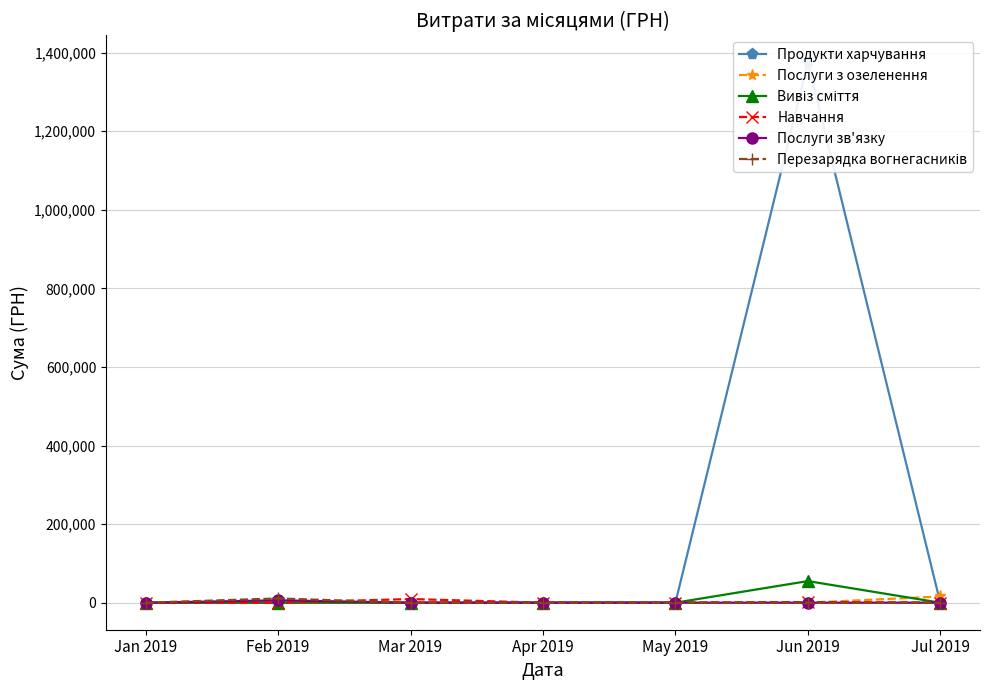

Is the value of Послуги з озеленення at Jun 2019 greater than the value of Продукти харчування at Jun 2019?

No